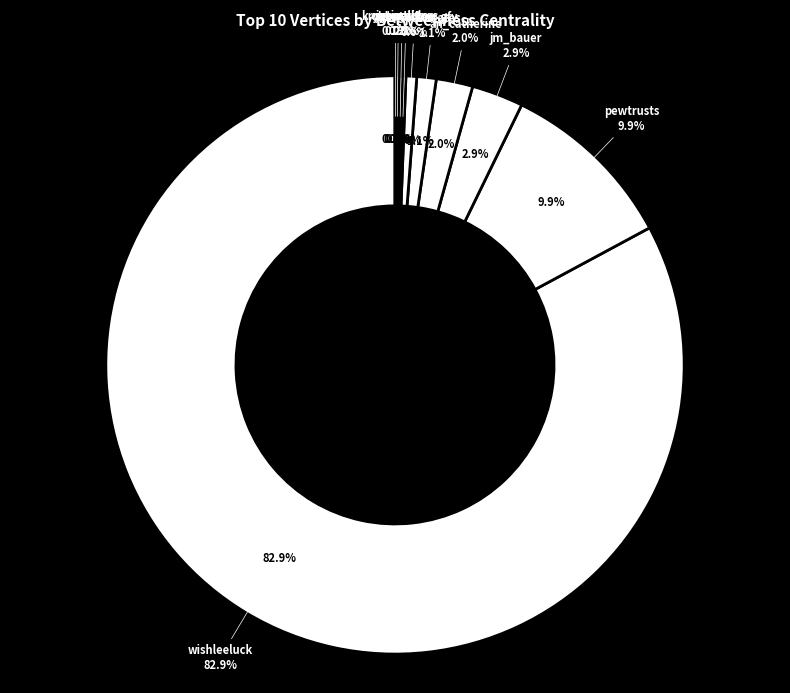

Count the number of slices in the pie.

10